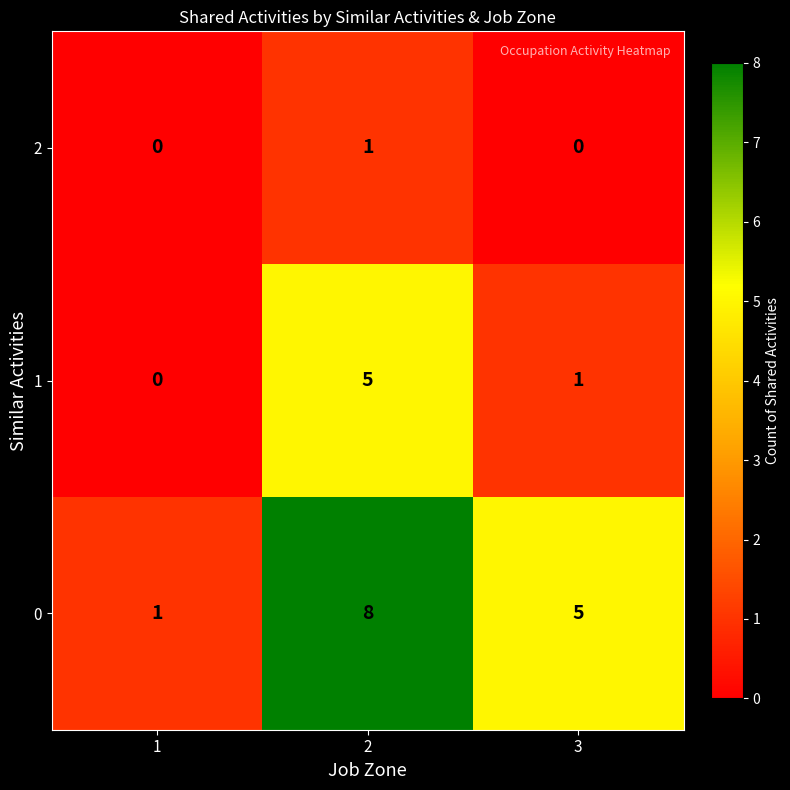

Reading left to right, extract all data points from this chart.

2: 0	1	0
1: 0	5	1
0: 1	8	5